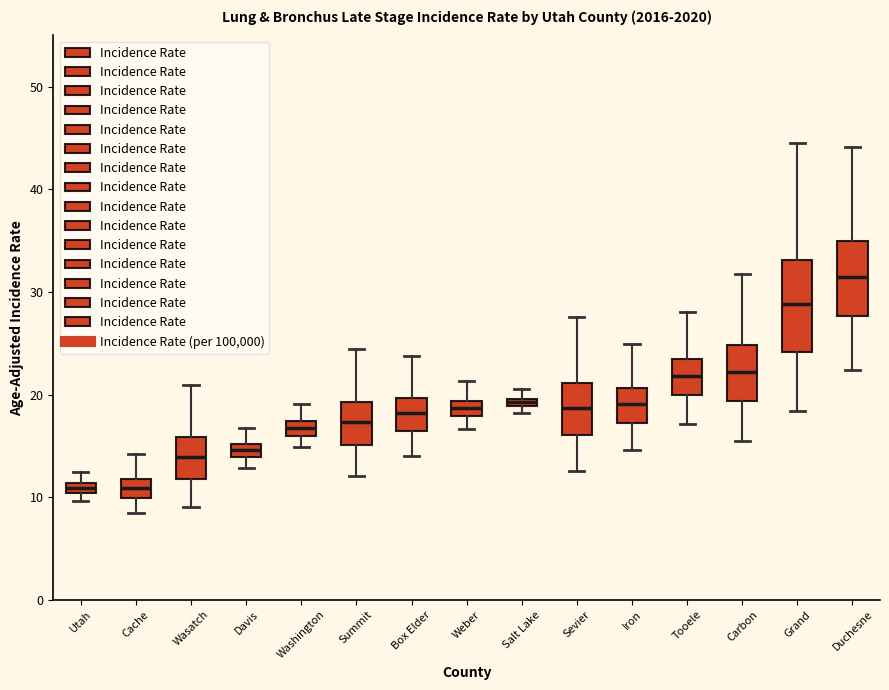

Where is the upper edge of the box for Iron on the y-axis? The values are not printed on the chart, so give them approximately, as read against the axis.

21